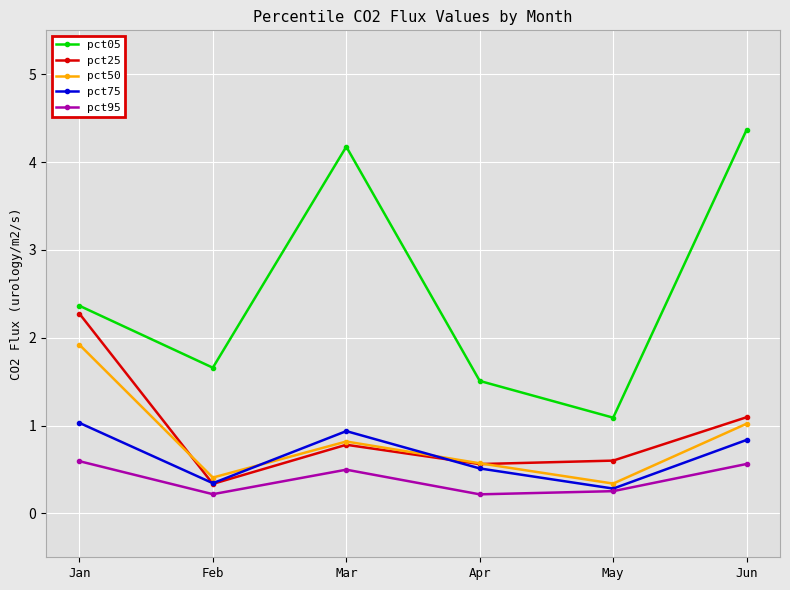

Reading right to left, what are all the values shown in this chart?

pct05: 4.4	1.1	1.5	4.2	1.7	2.4
pct25: 1.1	0.6	0.6	0.8	0.3	2.3
pct50: 1.0	0.3	0.6	0.8	0.4	1.9
pct75: 0.8	0.3	0.5	0.9	0.3	1.0
pct95: 0.6	0.3	0.2	0.5	0.2	0.6